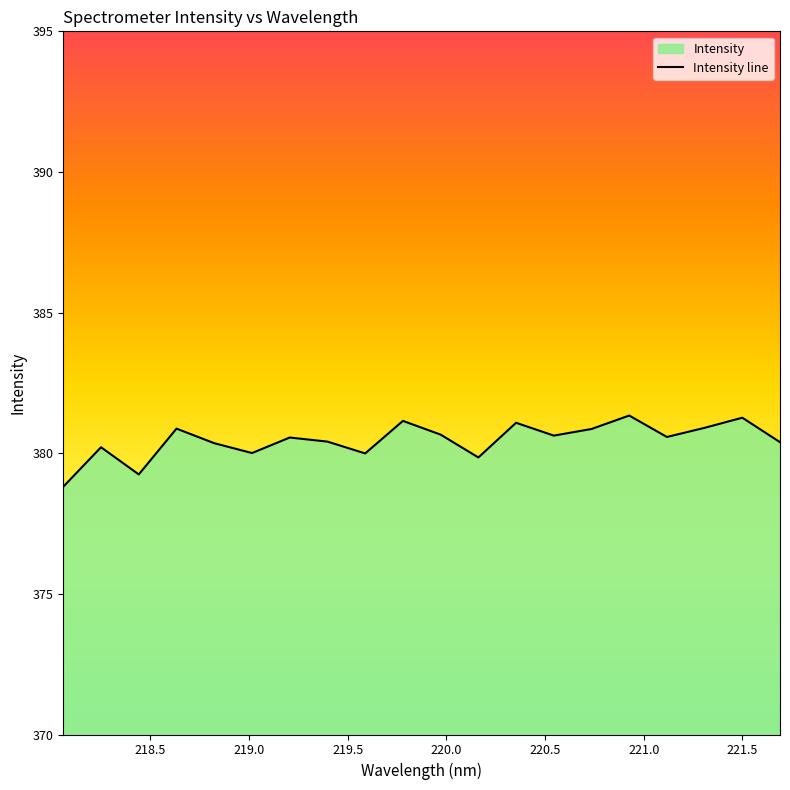

What is the smallest value displayed?

378.8